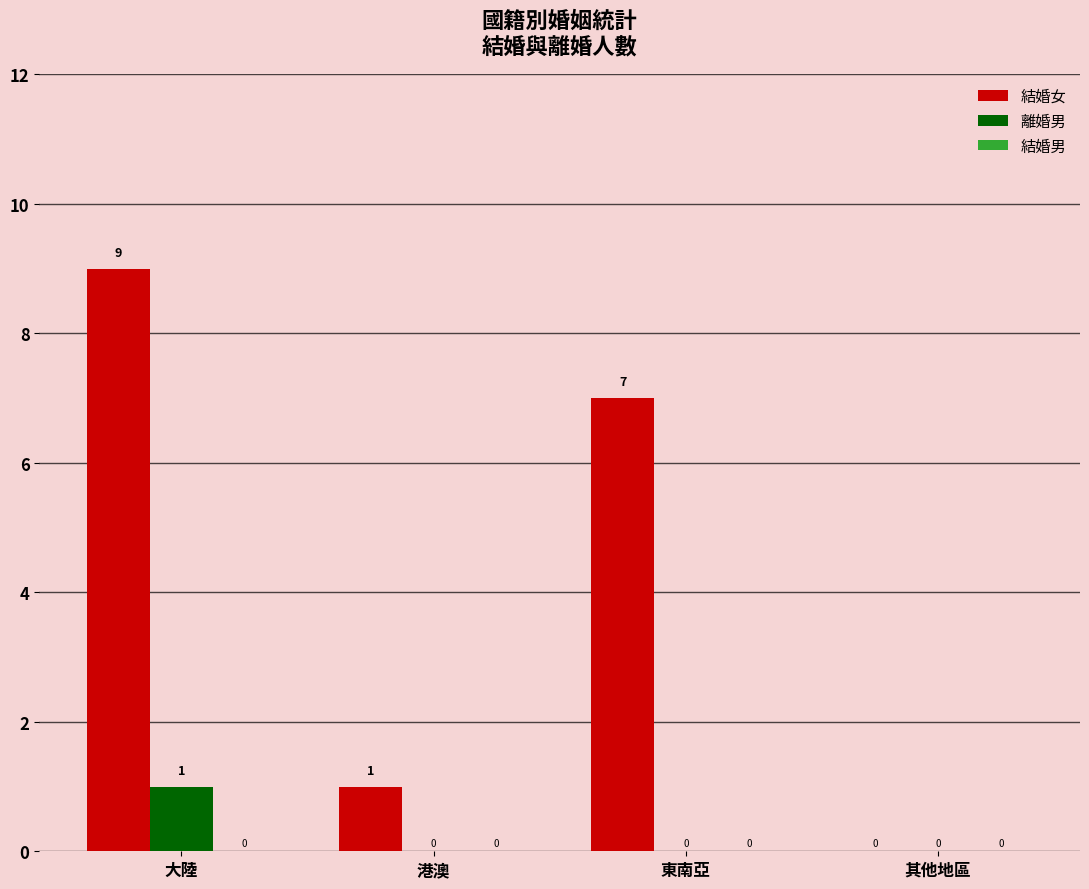

Which series changed the most between 大陸 and 港澳?

結婚女